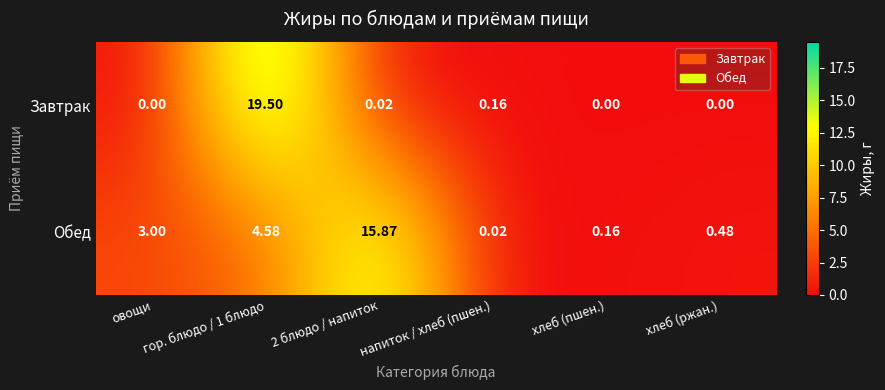

Which series has the widest spread of values?

Завтрак